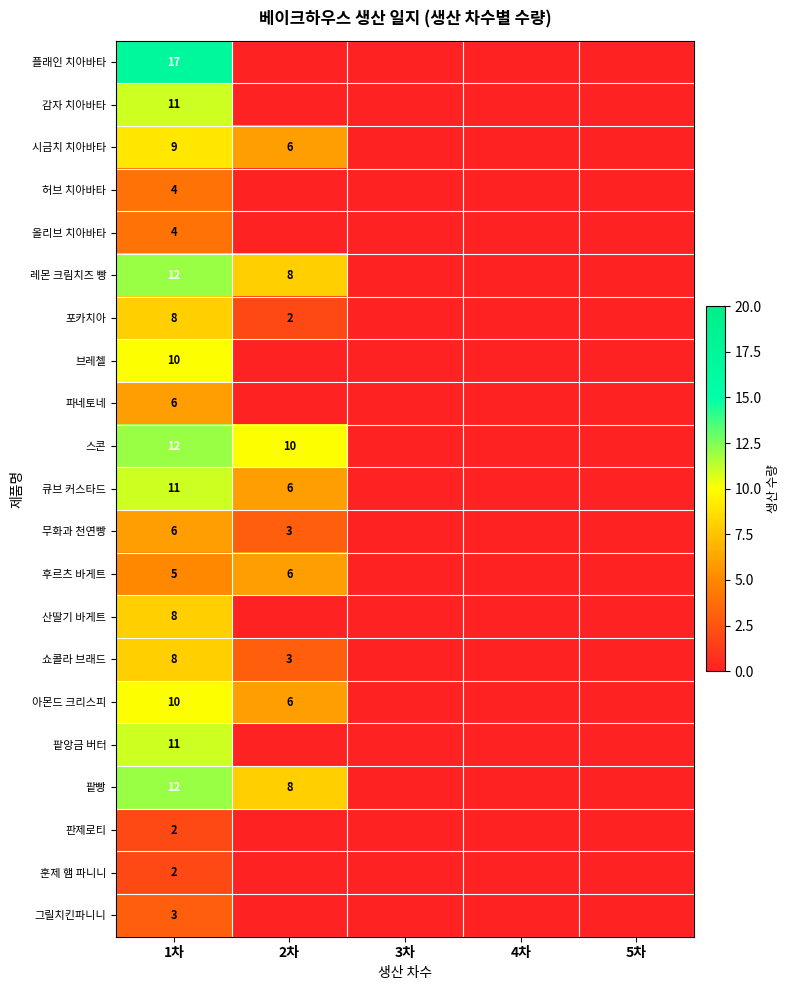

Rank the categories by 올리브 치아바타 value from highest to lowest.

1차, 2차, 3차, 4차, 5차